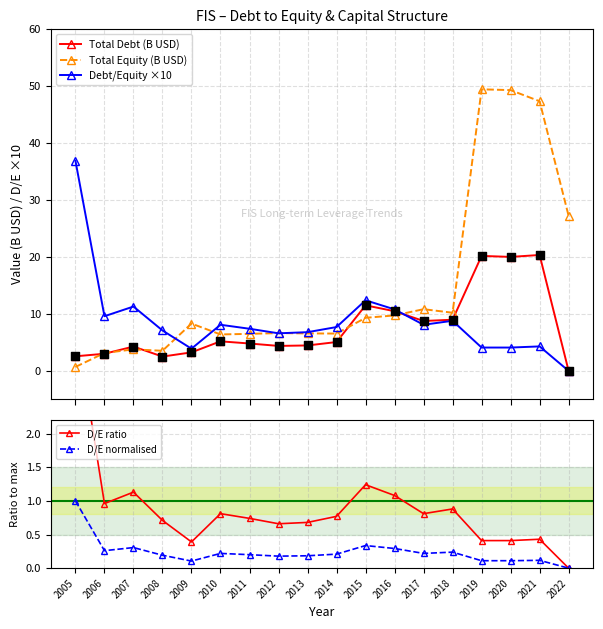

Which series contains the lowest Y value?

Total Debt (B USD)